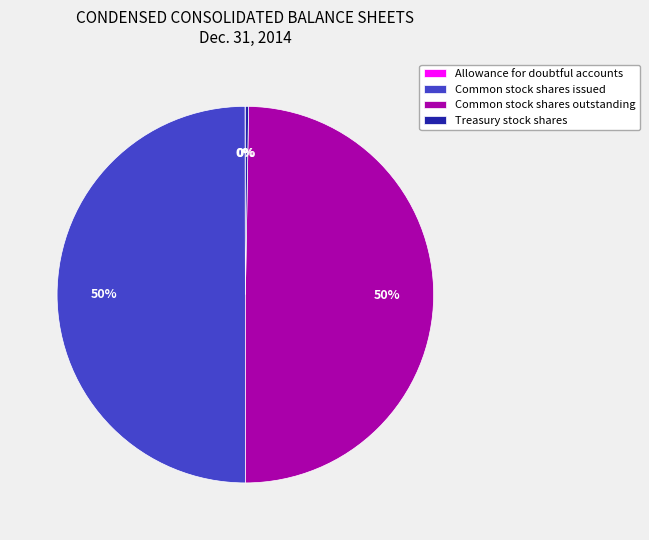

Is it true that Common stock shares issued is 50% of the pie?

True